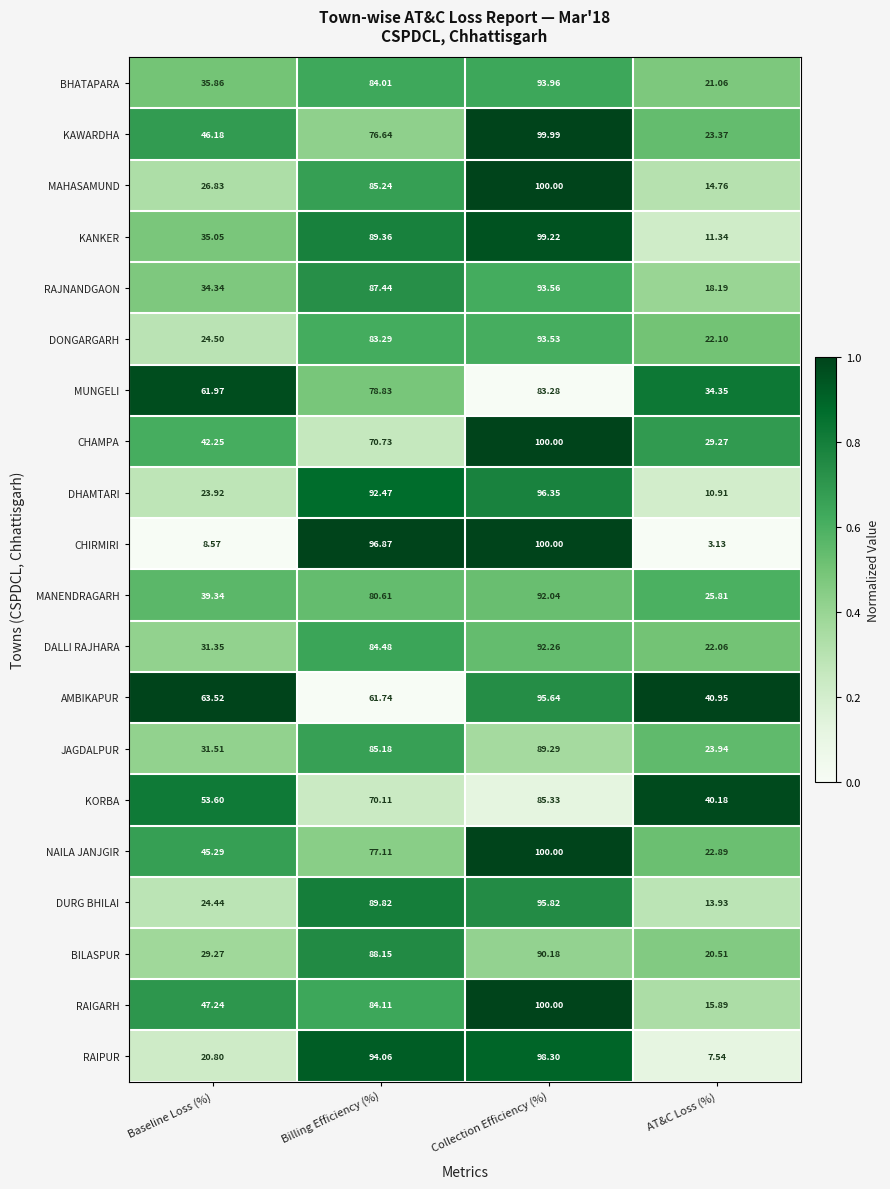

At AT&C Loss (%), list the series in order from smallest to largest.

CHIRMIRI, RAIPUR, DHAMTARI, KANKER, DURG BHILAI, MAHASAMUND, RAIGARH, RAJNANDGAON, BILASPUR, BHATAPARA, DALLI RAJHARA, DONGARGARH, NAILA JANJGIR, KAWARDHA, JAGDALPUR, MANENDRAGARH, CHAMPA, MUNGELI, KORBA, AMBIKAPUR